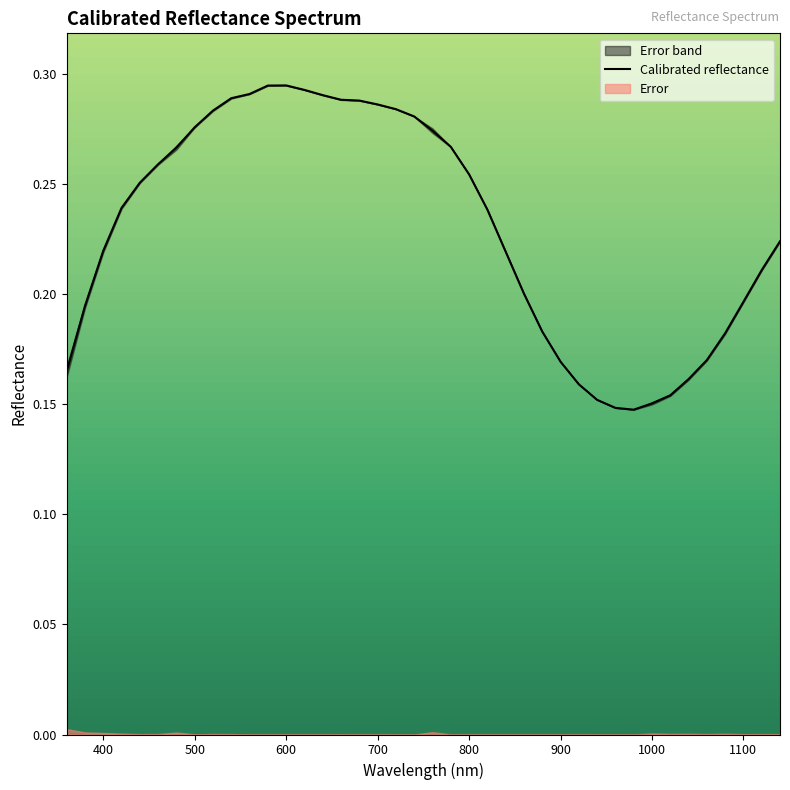

The chart shows a value of 0.3 at 480.0. True or false?

True